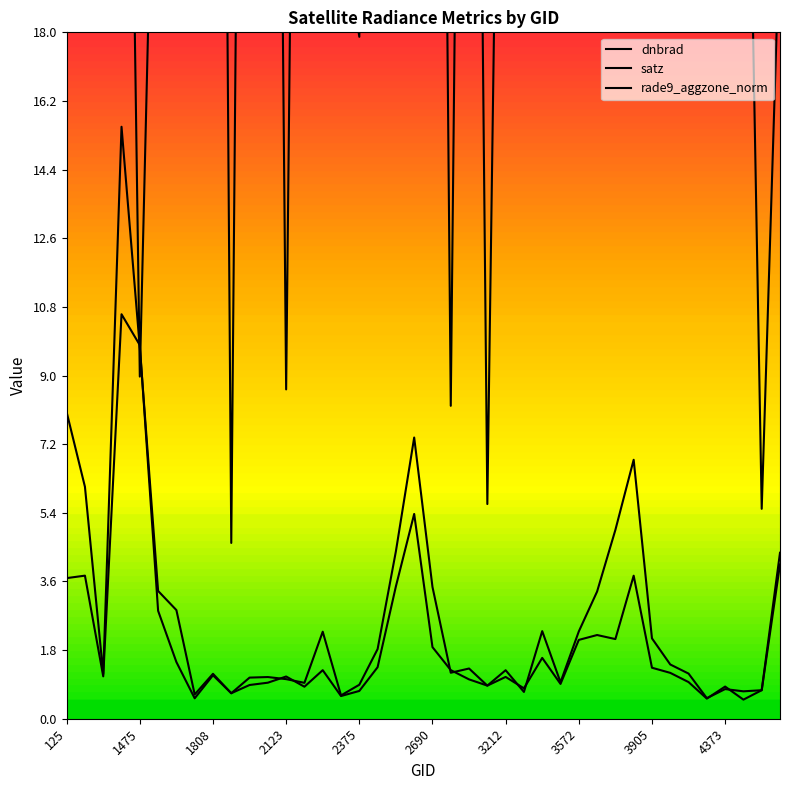

True or false: satz has more than 0 interior local peaks.

True